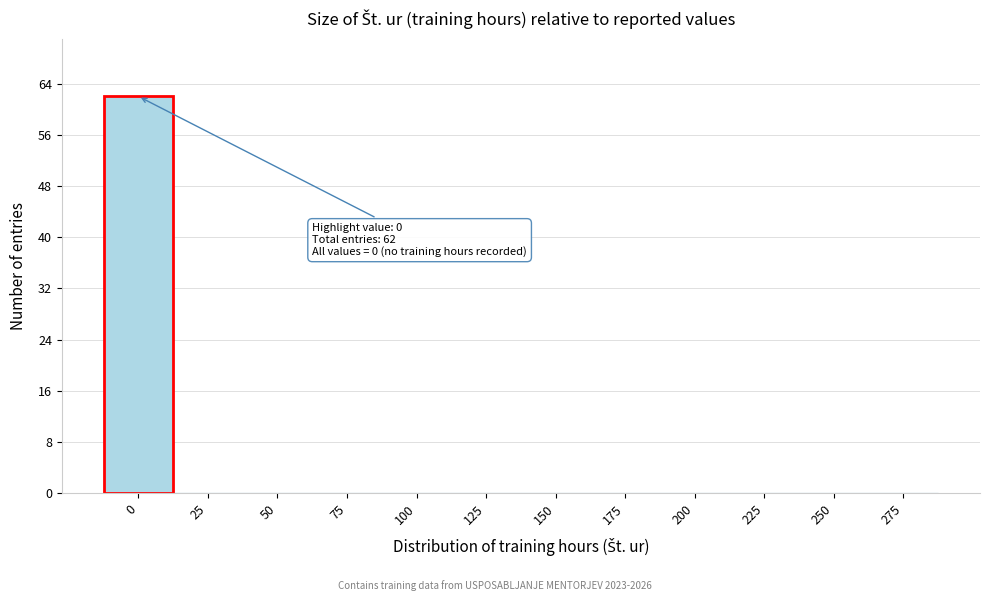

Reading left to right, list all the values displayed in this chart.

0=62	25=0	50=0	75=0	100=0	125=0	150=0	175=0	200=0	225=0	250=0	275=0